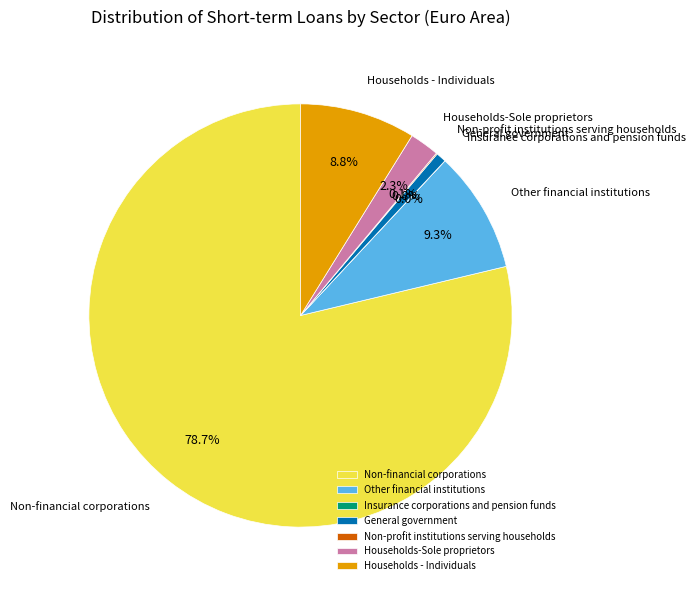

Is the sum of General government and Other financial institutions greater than half?

No